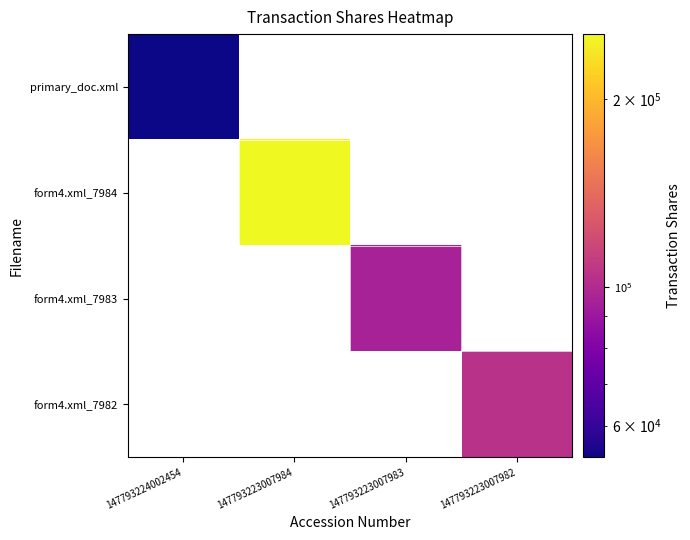

List the labels in order of form4.xml_7983 value, largest first.

147793224002454, 147793223007984, 147793223007983, 147793223007982